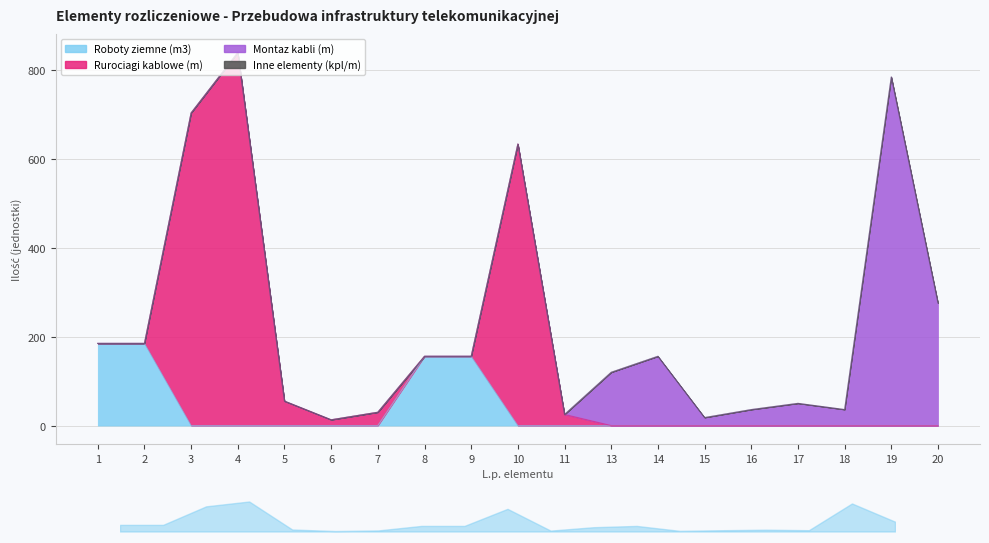

How many values in Montaz kabli (m) are above zero?

8